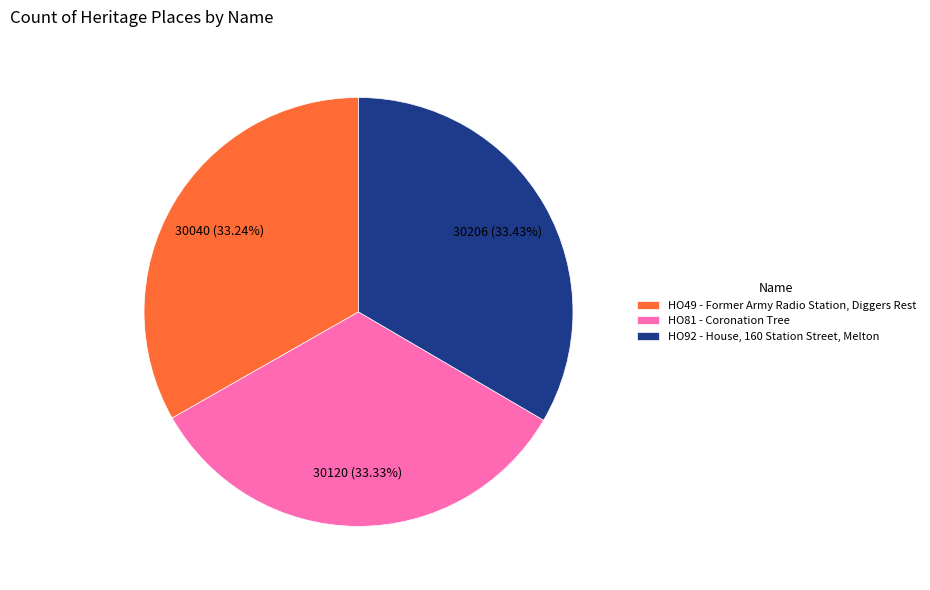

Rank the categories by value from lowest to highest.

HO49 - Former Army Radio Station, Diggers Rest, HO81 - Coronation Tree, HO92 - House, 160 Station Street, Melton